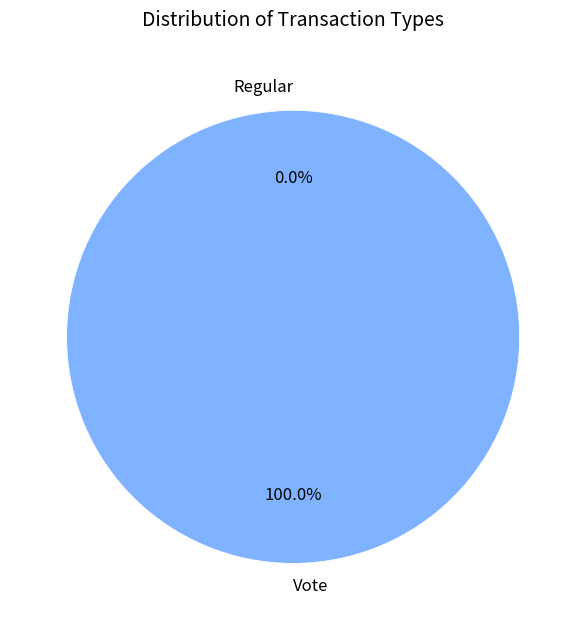

Rank the categories by value from highest to lowest.

Vote, Regular